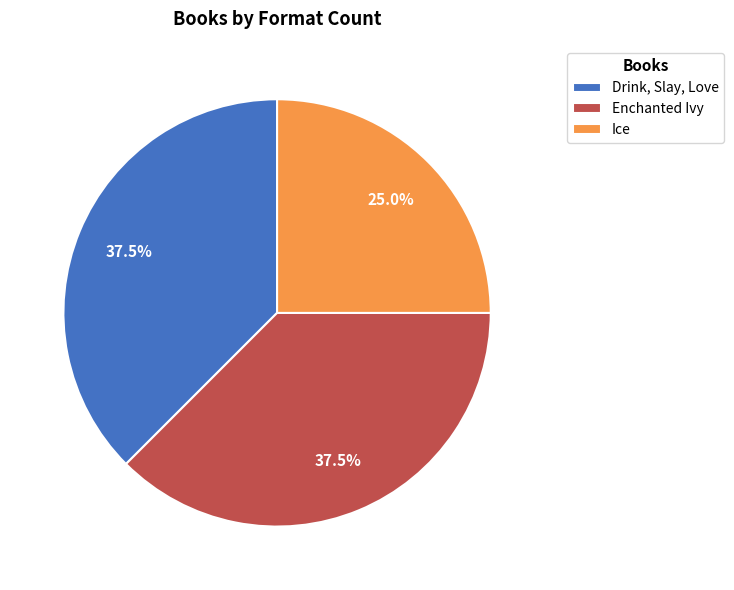

Is there any slice that represents more than half of the pie?

No